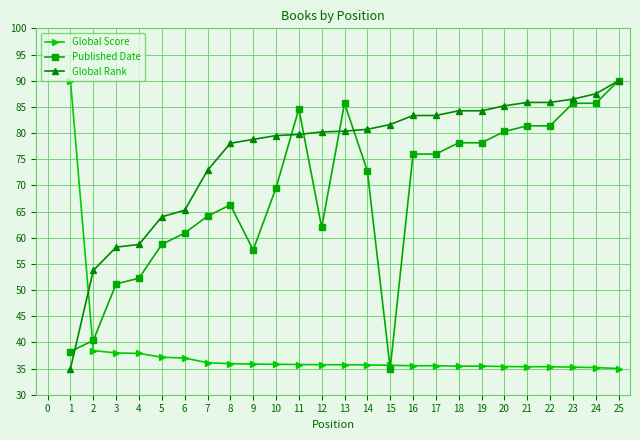

The value of Global Rank at 2 is 91.5. True or false?

False